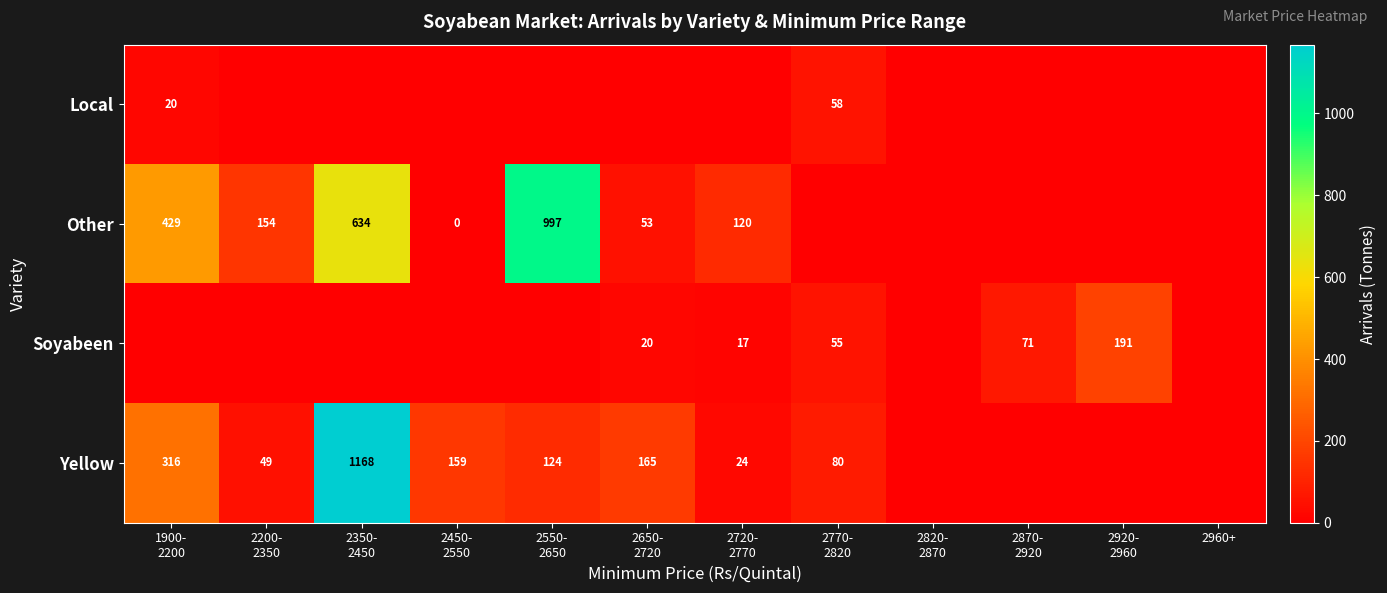

Between 1900-
2200 and 2820-
2870, which is larger?

1900-
2200